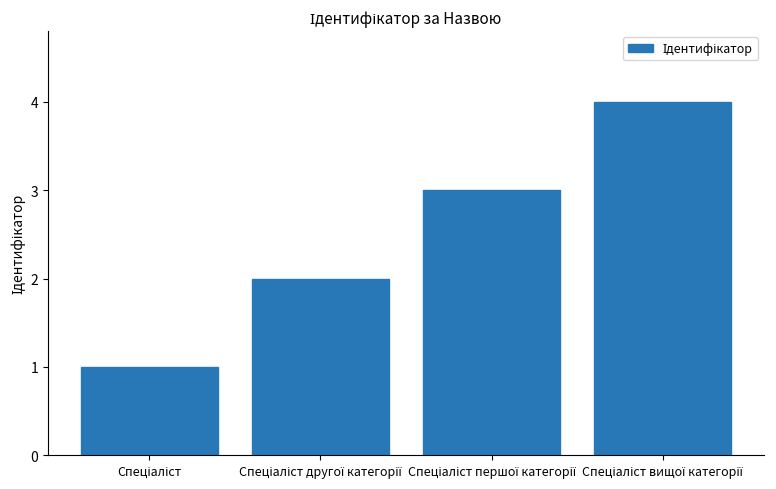

Does the chart contain stacked bars?

No